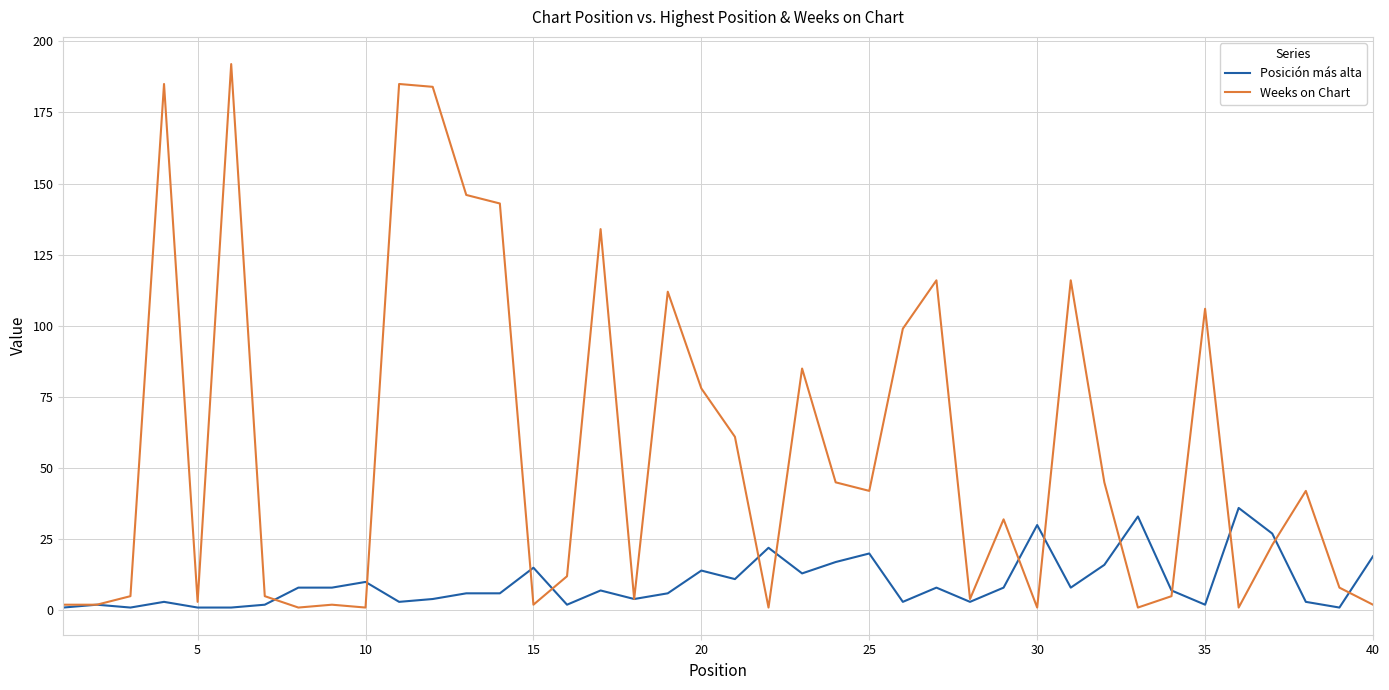

True or false: Posición más alta has more than 0 points higher than both neighbors.

True